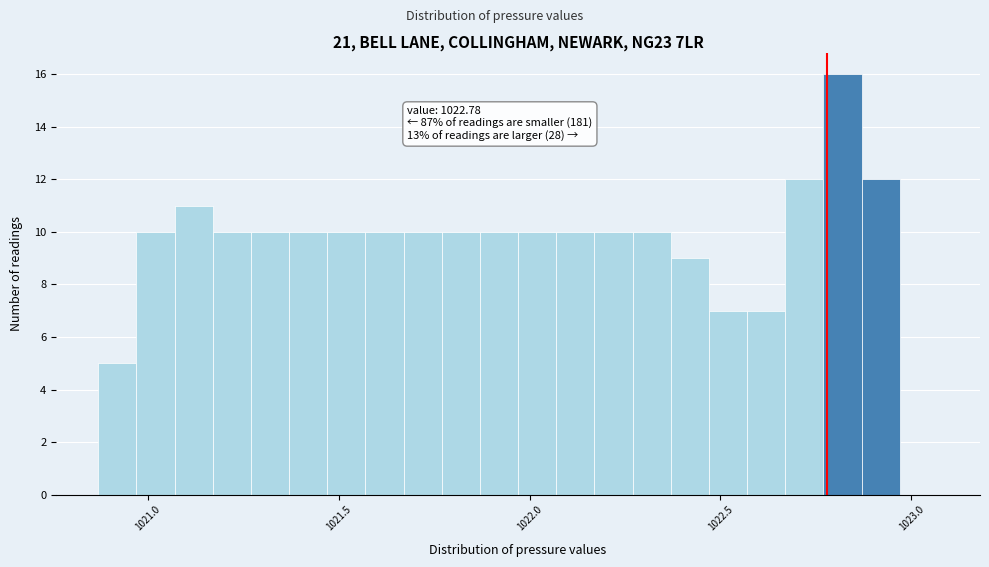

Around what value on the x-axis is the tallest bar? Give the approximate position of its centre, as read against the axis.

1022.80